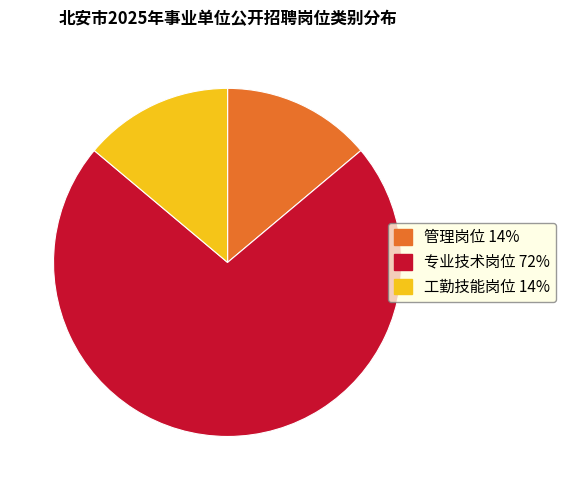

Does 管理岗位 represent more than half of the total?

No